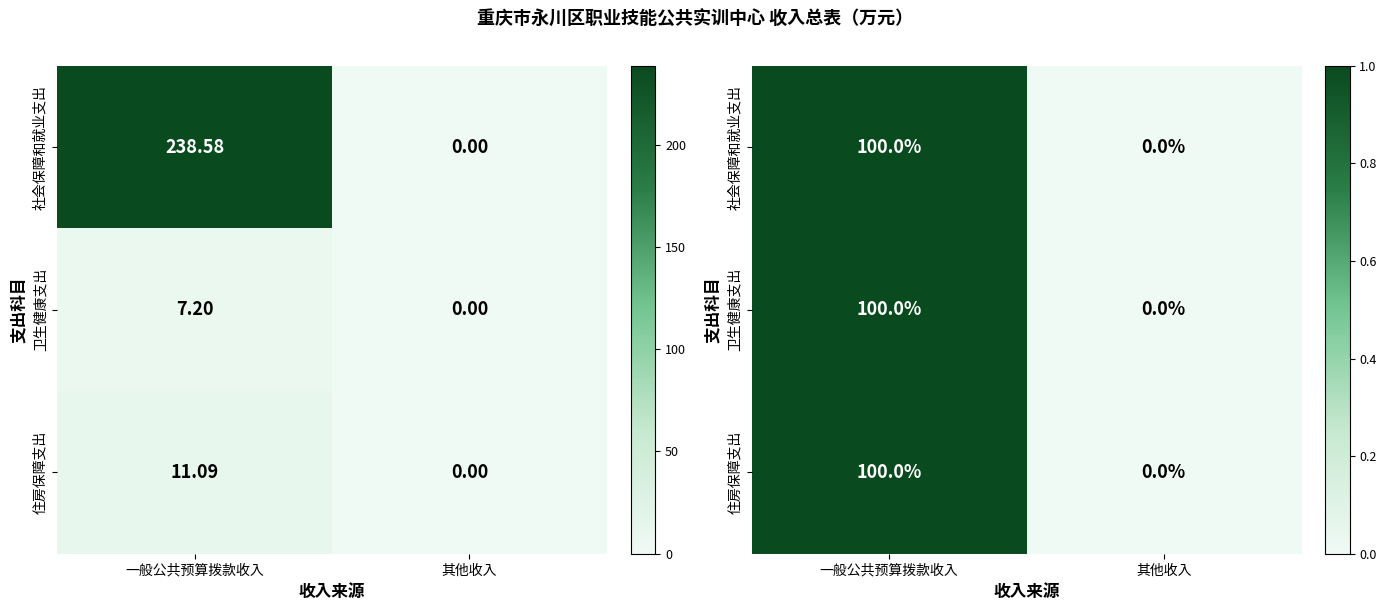

Is it true that 卫生健康支出 equals 1 at 一般公共预算拨款收入?

True